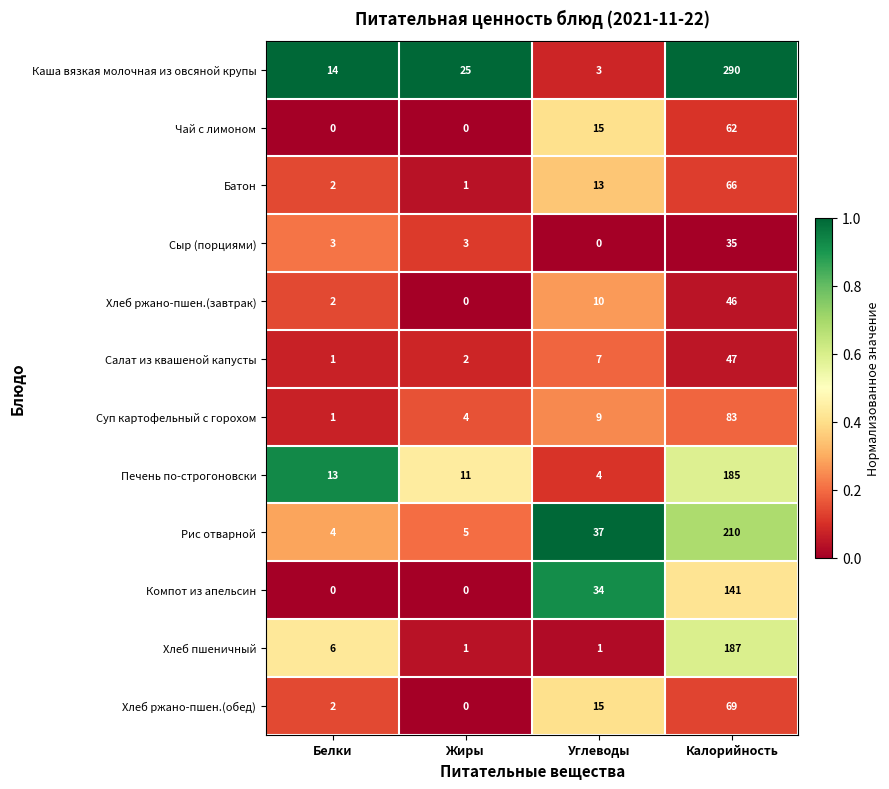

What is the lowest value of the Каша вязкая молочная из овсяной крупы series?

3